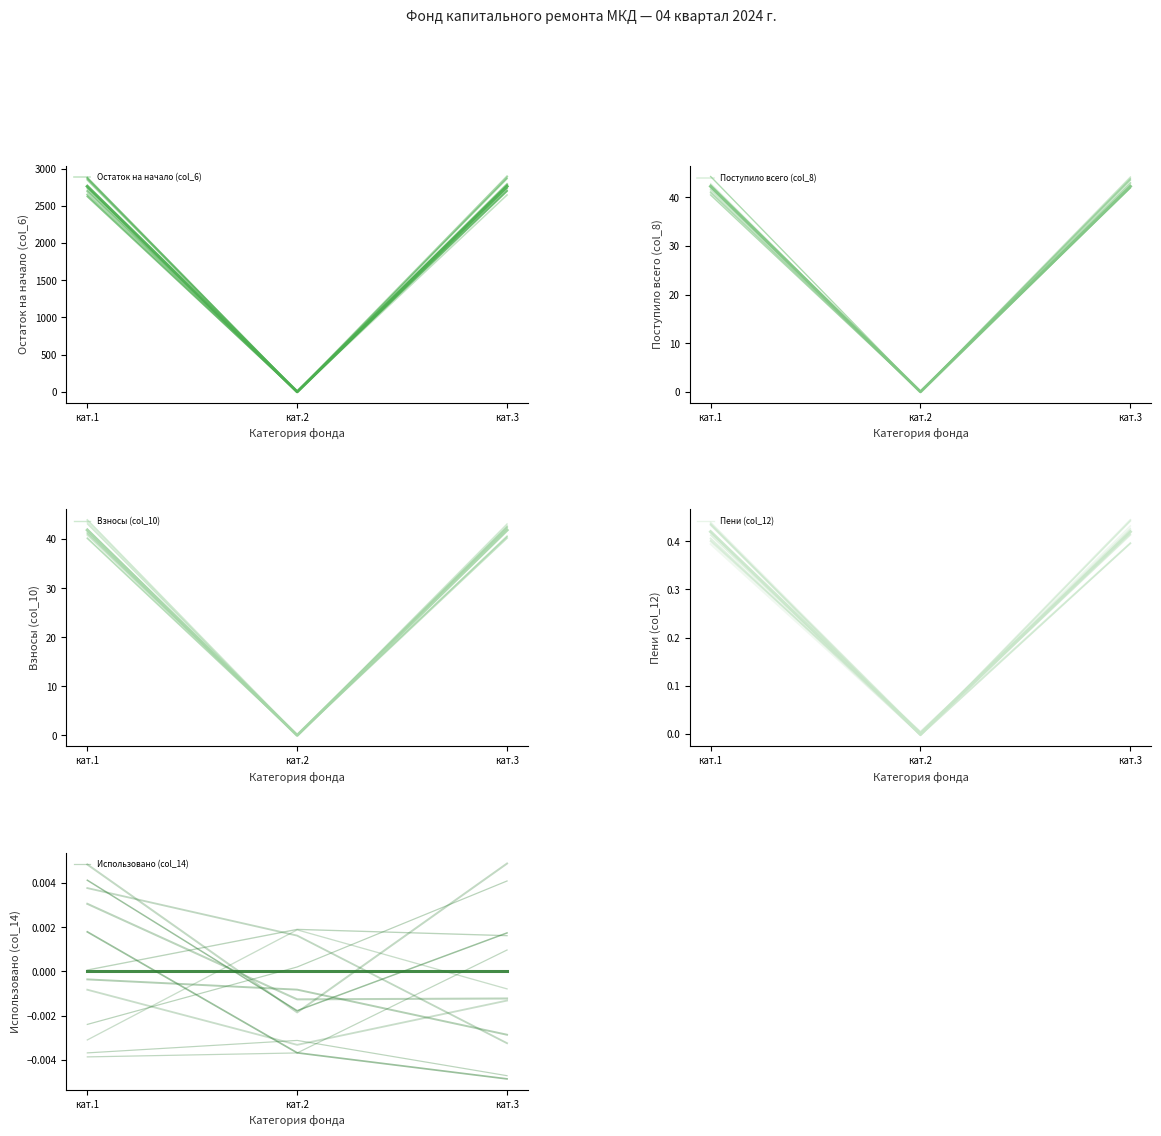

At which category is the sum across all series the highest?

кат.1